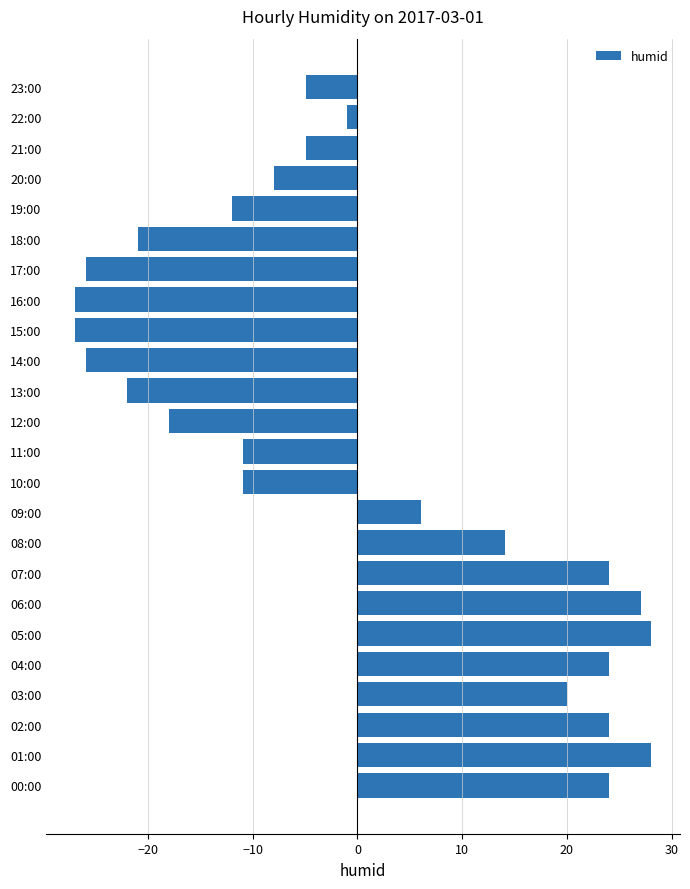

The value at 18:00 is -30.1. True or false?

False